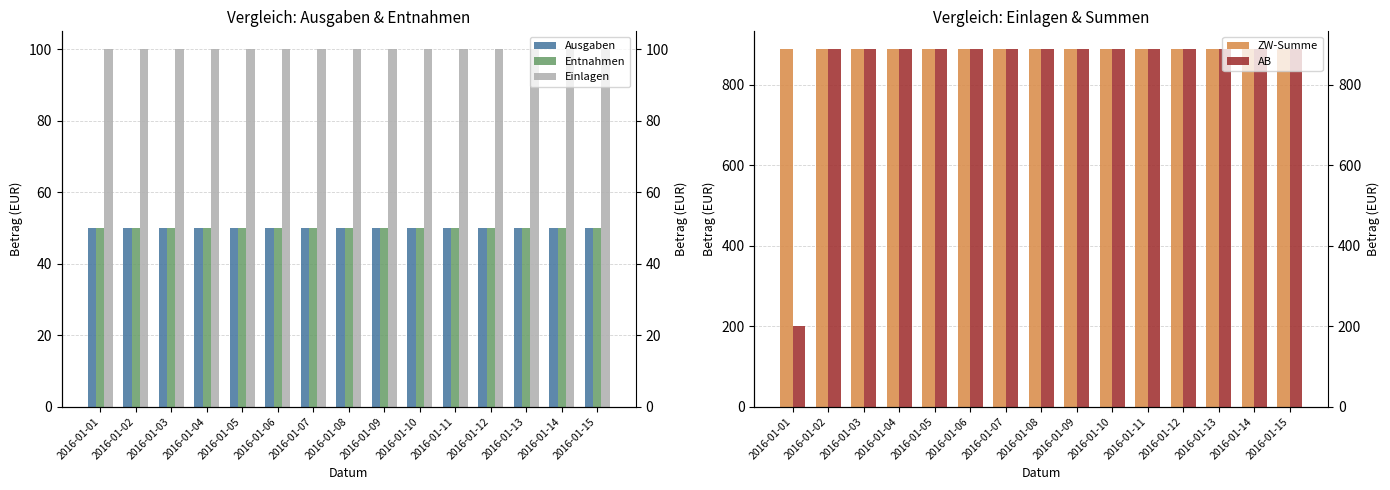

Which category has the lowest value in the Entnahmen series?

2016-01-01